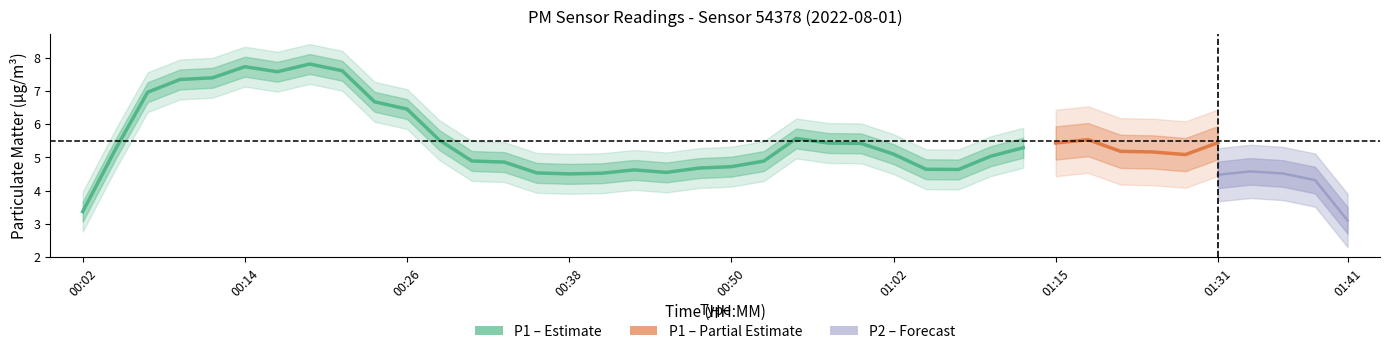

The value of P2 at 35 is 2.7. True or false?

False